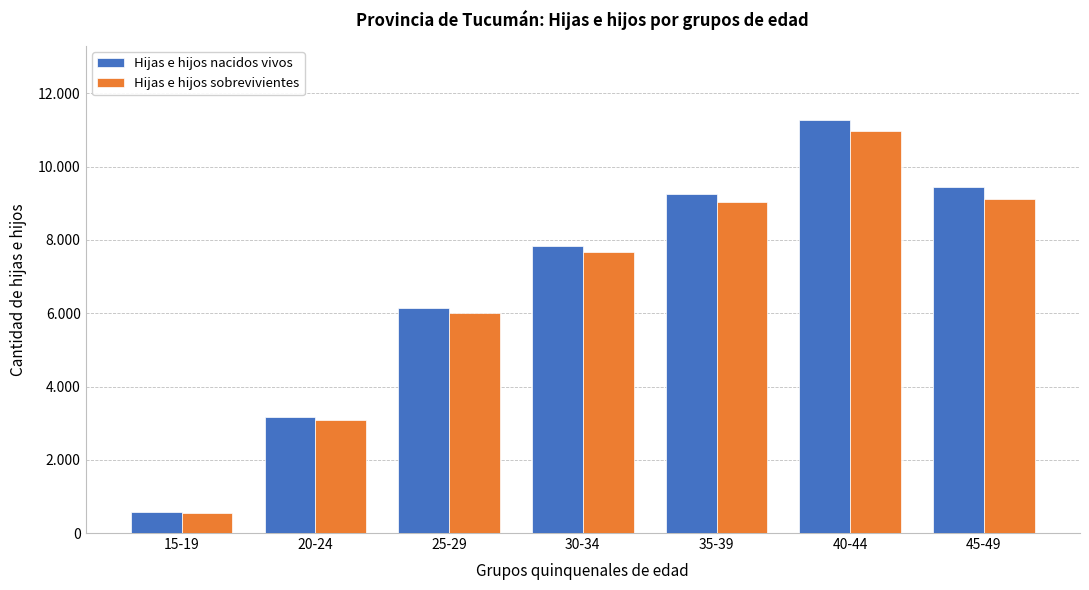

What is the sum of the Hijas e hijos nacidos vivos values at 20-24 and 35-39?

12400